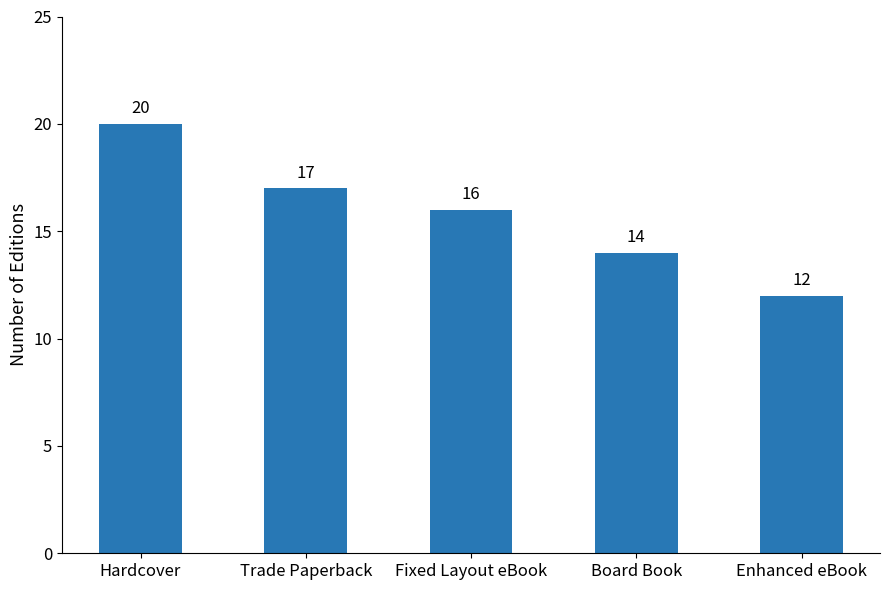

Reading right to left, what are all the values shown in this chart?

Enhanced eBook=12	Board Book=14	Fixed Layout eBook=16	Trade Paperback=17	Hardcover=20